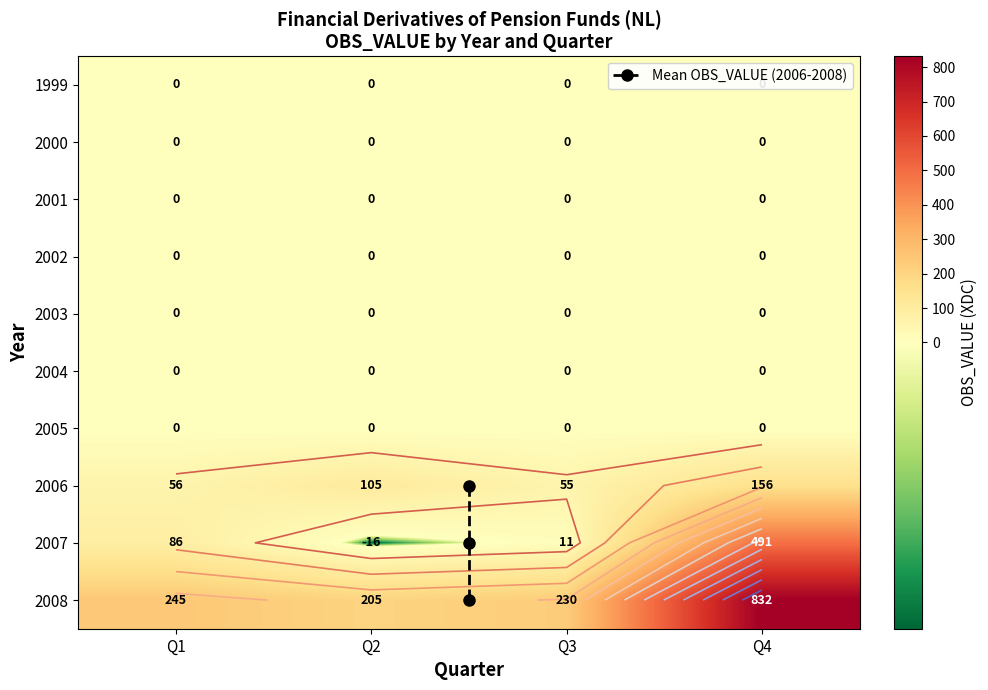

Is it true that 2005 equals 0 at Q4?

True